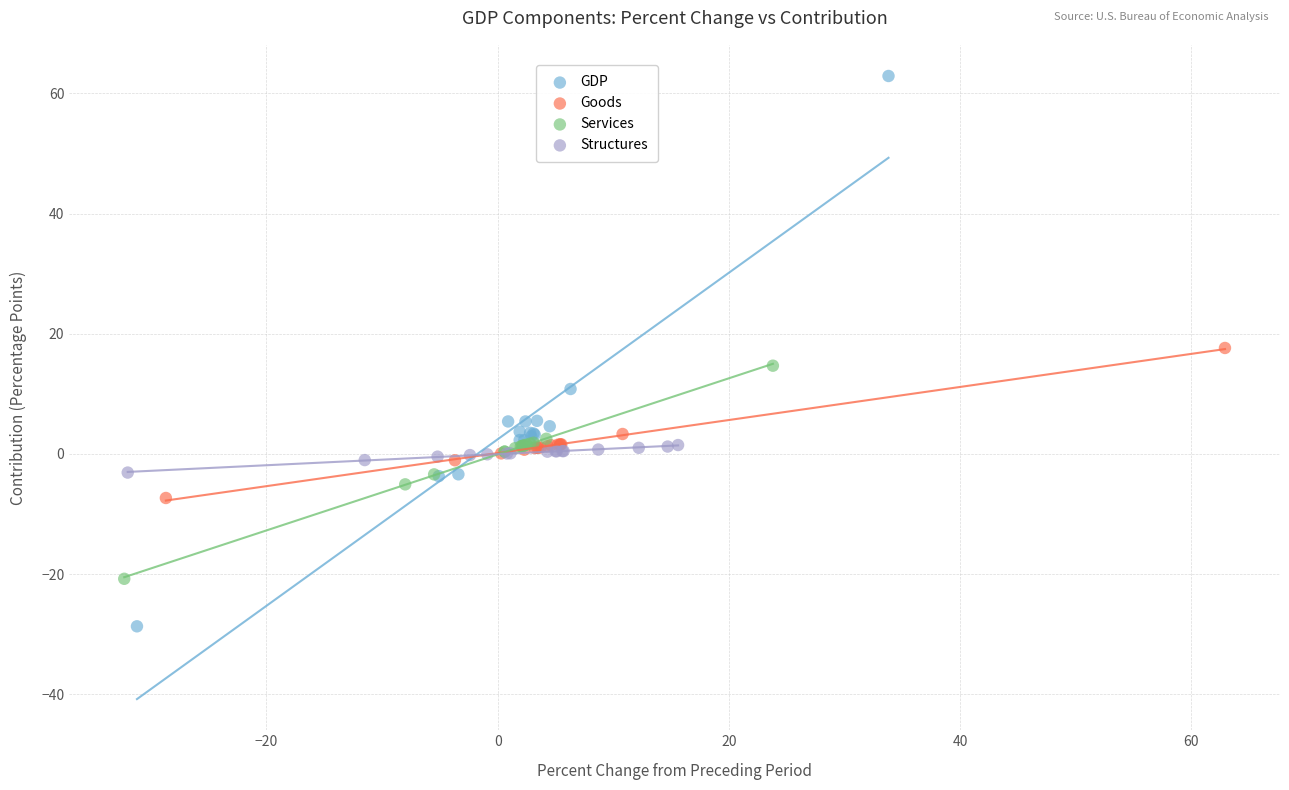

What are all the series names shown in the legend?

GDP, Goods, Services, Structures